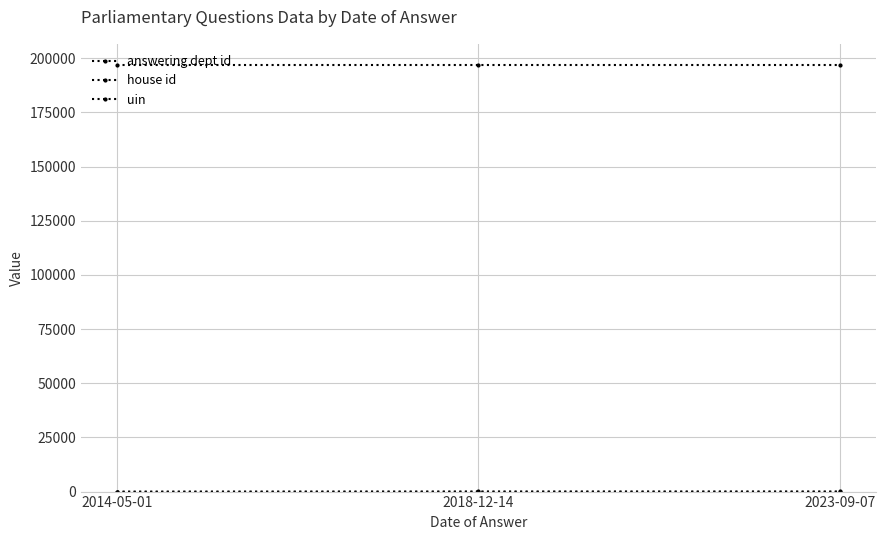

Count the number of categories in the chart.

3